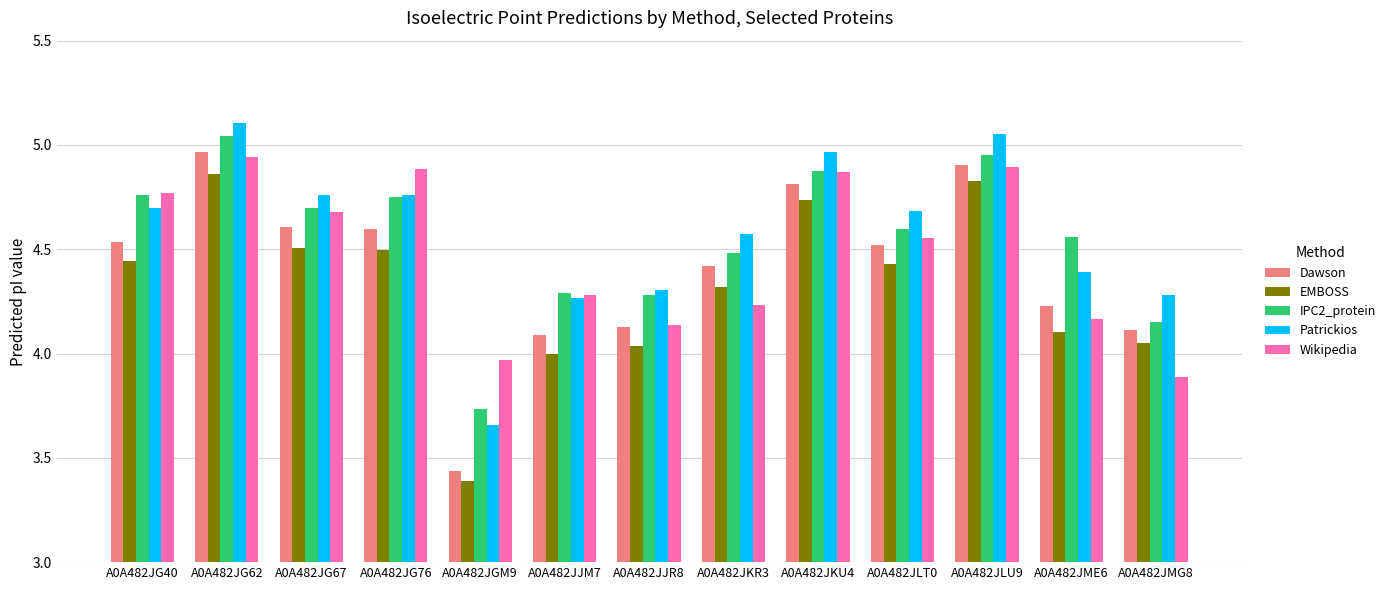

List the series in order of their peak value, highest first.

Patrickios, IPC2_protein, Dawson, Wikipedia, EMBOSS